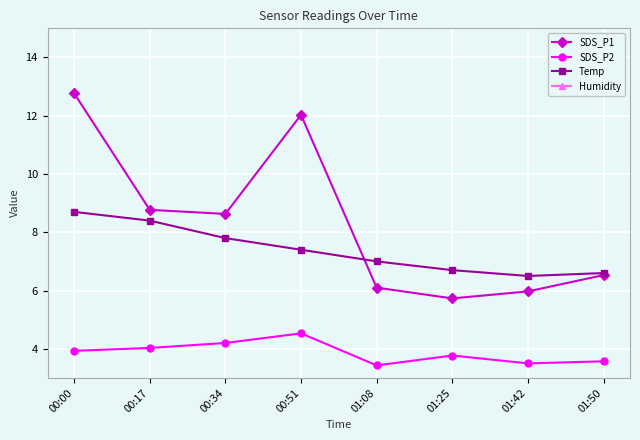

What is the value of the SDS_P2 point at the 1st from the left?

3.9